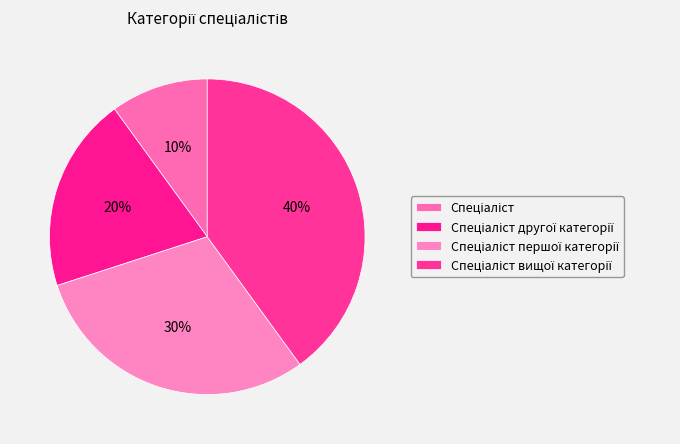

What portion of the pie excludes Спеціаліст?

90.0%